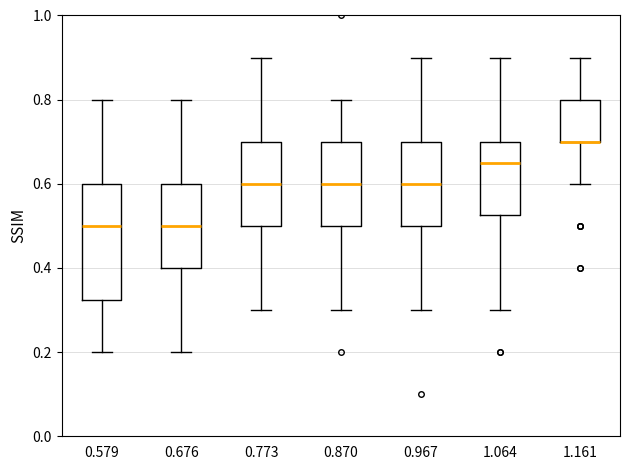

Reading left to right, transcribe this box plot: for each box, give where its median line is, the range the box spans, and where its two whiskers end, as read against the y-axis. The values are not printed on the chart, so give them approximately, as read against the axis.

0.579: median 0.50, box 0.32 to 0.60, whiskers 0.20 to 0.80
0.676: median 0.50, box 0.40 to 0.60, whiskers 0.20 to 0.80
0.773: median 0.60, box 0.50 to 0.70, whiskers 0.30 to 0.90
0.870: median 0.60, box 0.50 to 0.70, whiskers 0.30 to 0.80
0.967: median 0.60, box 0.50 to 0.70, whiskers 0.30 to 0.90
1.064: median 0.66, box 0.52 to 0.70, whiskers 0.30 to 0.90
1.161: median 0.70 (drawn on the box's lower edge), box 0.70 to 0.80, whiskers 0.60 to 0.90